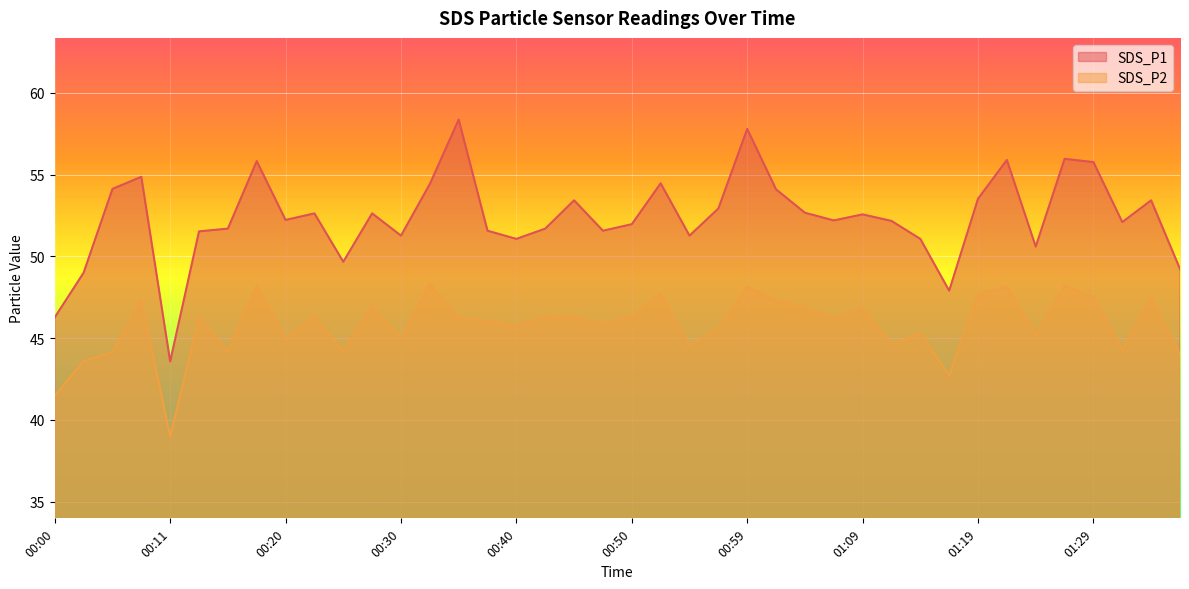

What is the value of the SDS_P2 point at the 22nd from the left?

47.7